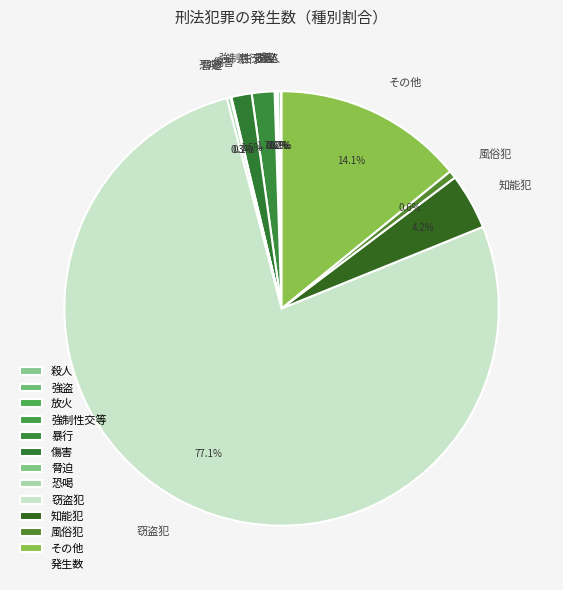

To the nearest percent, what portion does 風俗犯 represent?

1%